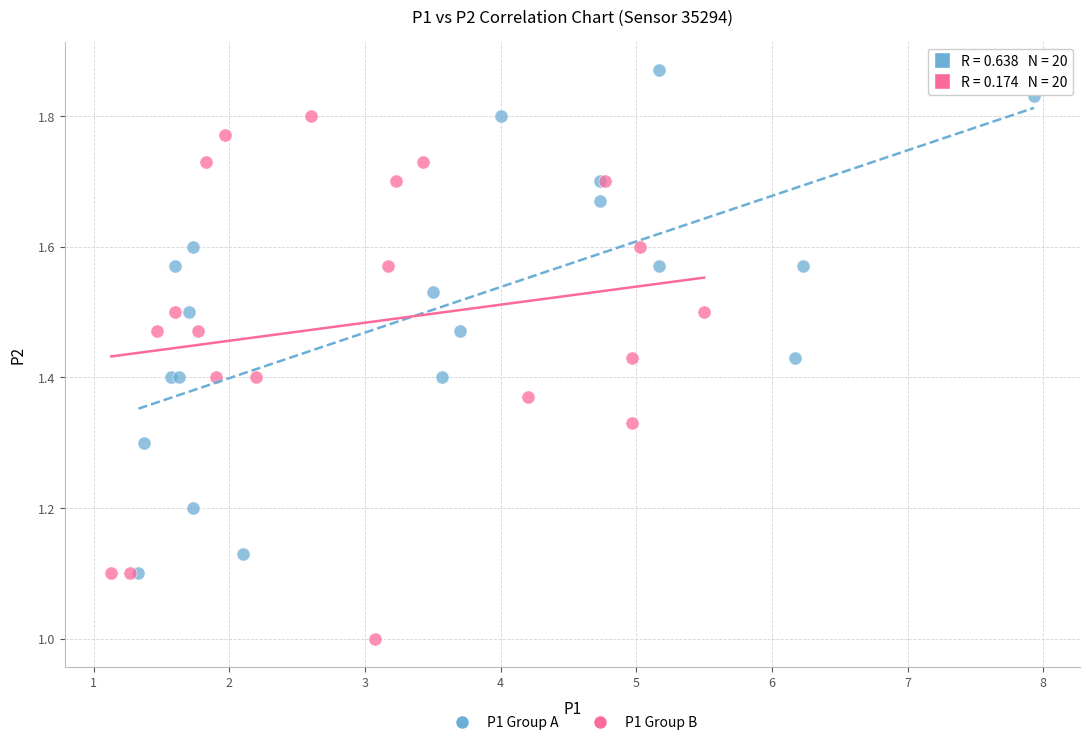

Which series contains the lowest Y value?

P1 Group B